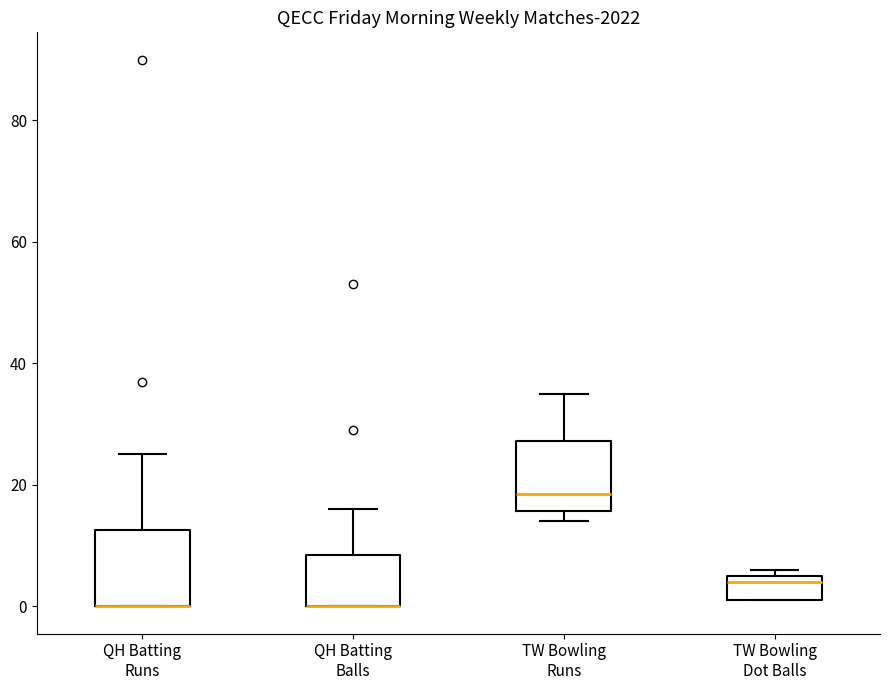

Where is the upper edge of the box for TW Bowling Dot Balls on the y-axis? The values are not printed on the chart, so give them approximately, as read against the axis.

6